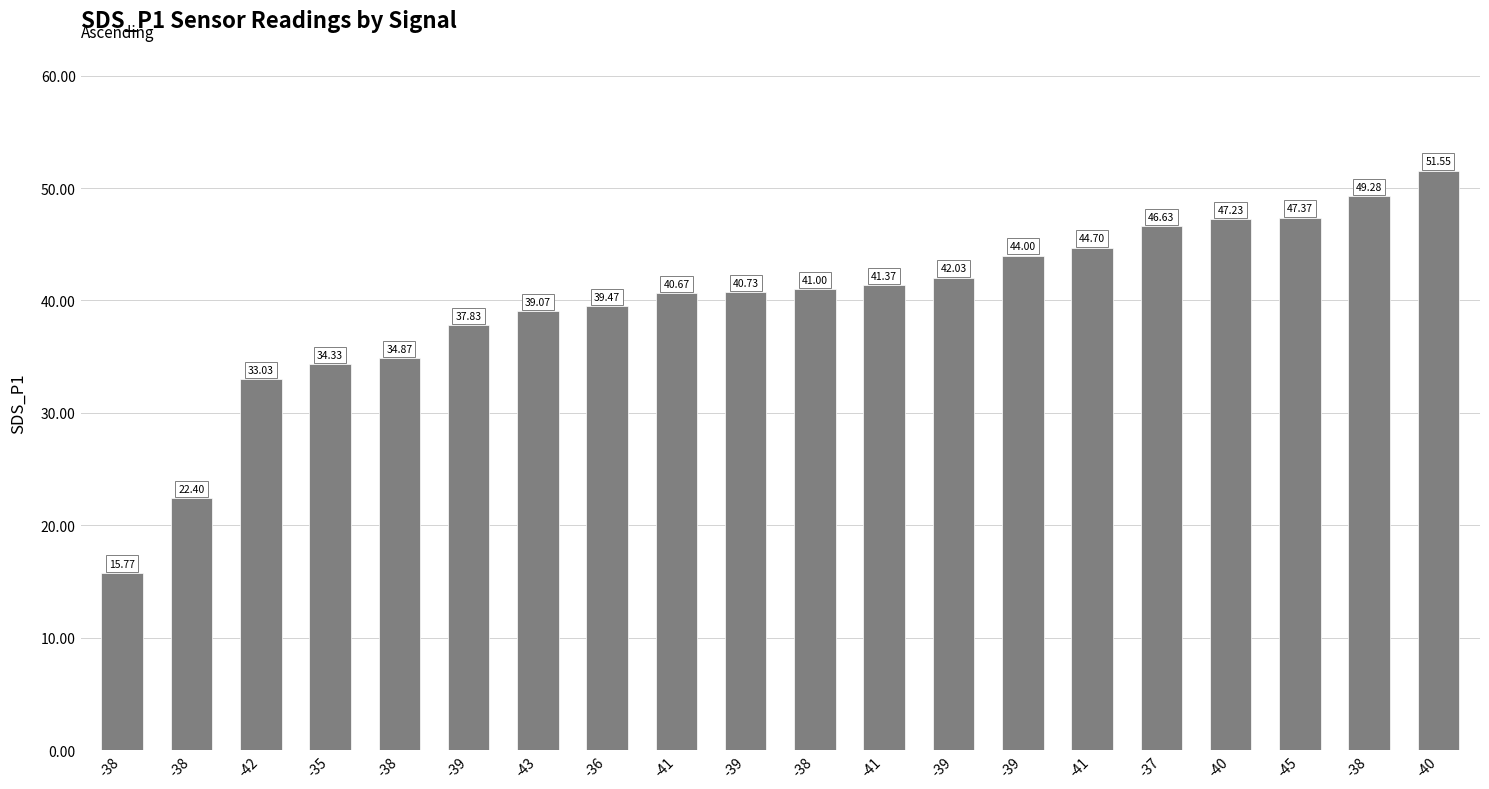

What is the change in value from -39 to -40?

+9.4